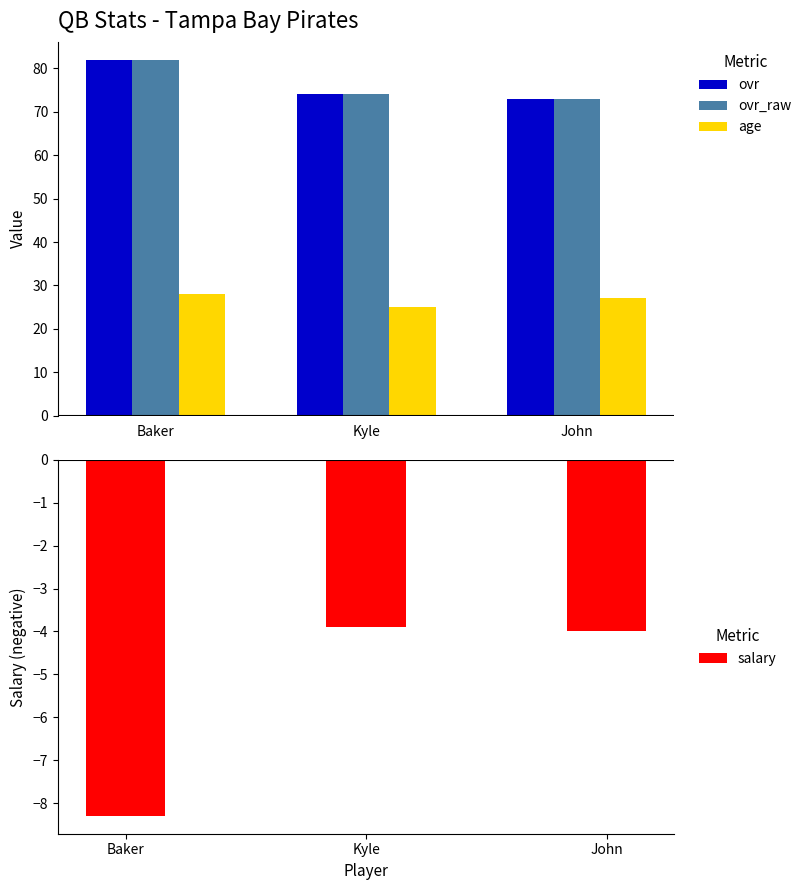

Reading left to right, list all the values displayed in this chart.

ovr: 82.0	74.0	73.0
ovr_raw: 82.0	74.0	73.0
age: 28.0	25.0	27.0
salary: -8.3	-3.9	-4.0